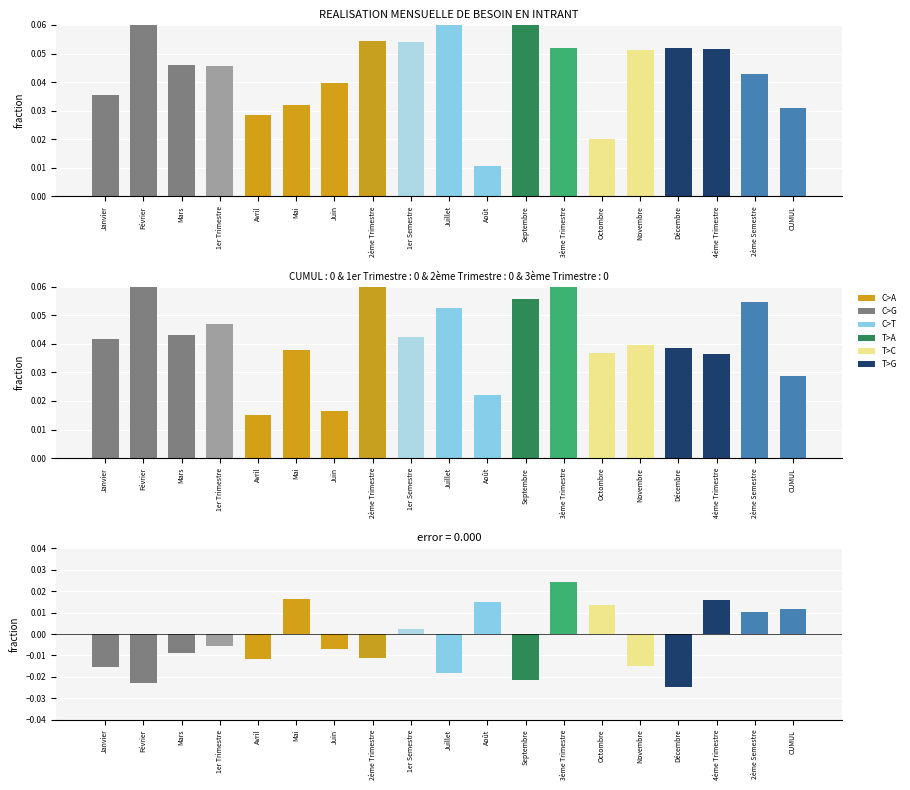

At which label does the data first exceed 0?

Mai